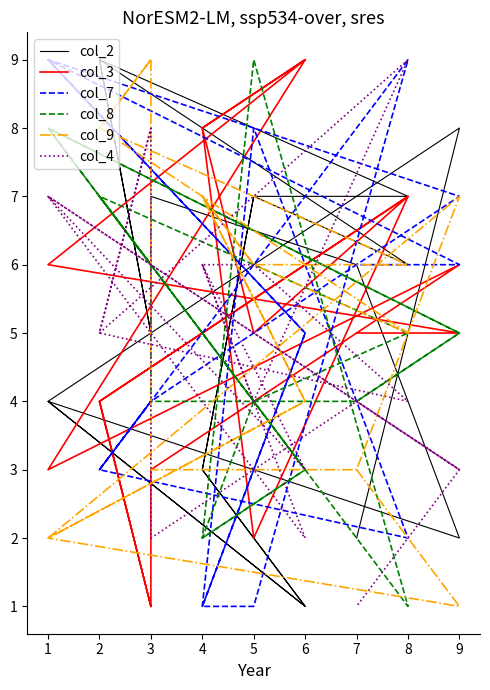

Rank the series at 4 from highest to lowest value.

col_3, col_9, col_4, col_2, col_8, col_7